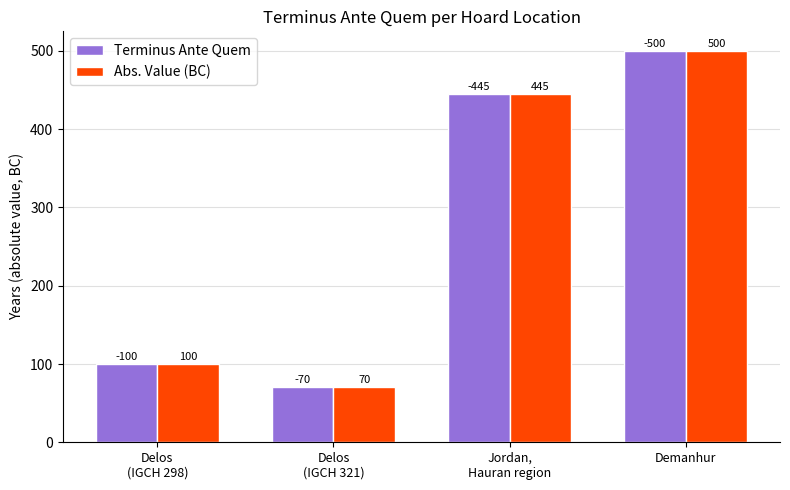

What is the average value of the Terminus Ante Quem series?

279